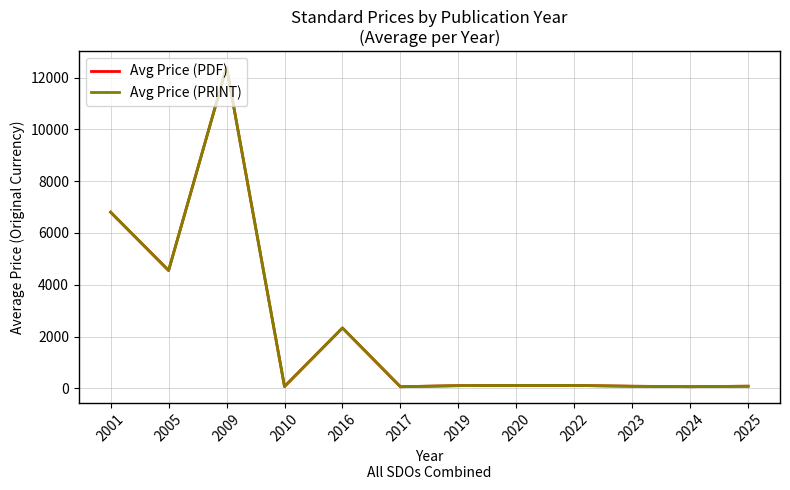

List the series in order of their peak value, lowest first.

Avg Price (PDF), Avg Price (PRINT)